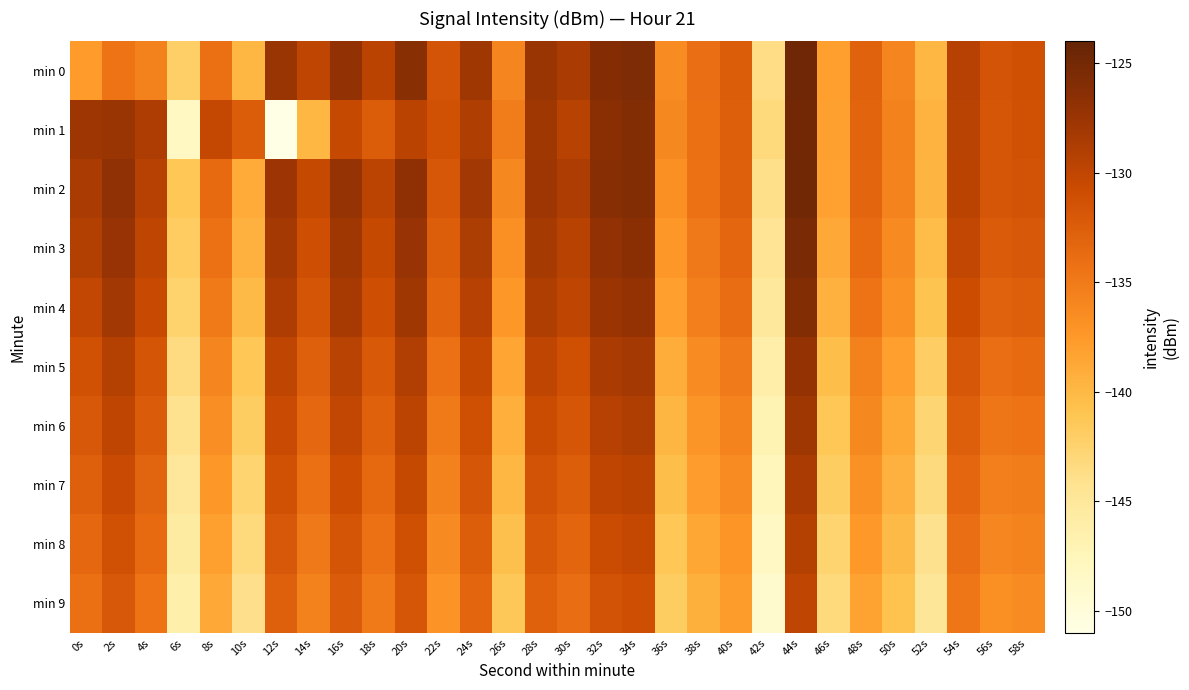

Reading left to right, extract all data points from this chart.

min 0: 0s=-137.7	2s=-134.4	4s=-135.5	6s=-142.1	8s=-134.1	10s=-139.9	12s=-127.4	14s=-130.0	16s=-127.0	18s=-129.6	20s=-126.4	22s=-131.5	24s=-127.9	26s=-136.0	28s=-127.4	30s=-128.5	32s=-126.0	34s=-125.7	36s=-136.6	38s=-134.0	40s=-132.3	42s=-143.6	44s=-124.7	46s=-137.9	48s=-132.9	50s=-135.9	52s=-139.9	54s=-129.3	56s=-131.6	58s=-131.2
min 1: 0s=-127.7	2s=-127.5	4s=-128.7	6s=-148.2	8s=-130.3	10s=-132.4	12s=-151.0	14s=-139.9	16s=-130.4	18s=-132.4	20s=-129.6	22s=-131.2	24s=-128.9	26s=-135.1	28s=-127.8	30s=-129.4	32s=-126.5	34s=-125.9	36s=-136.2	38s=-134.1	40s=-132.6	42s=-143.2	44s=-124.9	46s=-138.1	48s=-133.1	50s=-135.5	52s=-139.6	54s=-129.5	56s=-131.8	58s=-131.3
min 2: 0s=-128.5	2s=-126.8	4s=-129.3	6s=-141.2	8s=-133.7	10s=-138.9	12s=-127.6	14s=-130.4	16s=-127.2	18s=-129.8	20s=-126.7	22s=-131.9	24s=-128.1	26s=-136.2	28s=-127.7	30s=-128.8	32s=-126.3	34s=-125.9	36s=-136.8	38s=-134.2	40s=-132.7	42s=-143.9	44s=-124.8	46s=-138.2	48s=-133.2	50s=-135.7	52s=-139.7	54s=-129.6	56s=-131.7	58s=-131.4
min 3: 0s=-129.1	2s=-127.3	4s=-129.9	6s=-141.8	8s=-134.3	10s=-139.5	12s=-128.2	14s=-131.0	16s=-127.8	18s=-130.4	20s=-127.3	22s=-132.5	24s=-128.7	26s=-136.8	28s=-128.3	30s=-129.4	32s=-126.9	34s=-126.5	36s=-137.4	38s=-134.8	40s=-133.3	42s=-144.5	44s=-125.4	46s=-138.8	48s=-133.8	50s=-136.3	52s=-140.3	54s=-130.2	56s=-132.3	58s=-132.0
min 4: 0s=-130.2	2s=-128.1	4s=-130.5	6s=-142.4	8s=-134.9	10s=-140.1	12s=-128.8	14s=-131.6	16s=-128.4	18s=-131.0	20s=-127.9	22s=-133.1	24s=-129.3	26s=-137.4	28s=-128.9	30s=-130.0	32s=-127.5	34s=-127.1	36s=-138.0	38s=-135.4	40s=-133.9	42s=-145.1	44s=-126.0	46s=-139.4	48s=-134.4	50s=-136.9	52s=-140.9	54s=-130.8	56s=-132.9	58s=-132.6
min 5: 0s=-131.3	2s=-129.2	4s=-131.6	6s=-143.5	8s=-136.0	10s=-141.2	12s=-129.9	14s=-132.7	16s=-129.5	18s=-132.1	20s=-129.0	22s=-134.2	24s=-130.4	26s=-138.5	28s=-130.0	30s=-131.1	32s=-128.6	34s=-128.2	36s=-139.1	38s=-136.5	40s=-135.0	42s=-146.2	44s=-127.1	46s=-140.5	48s=-135.5	50s=-138.0	52s=-142.0	54s=-131.9	56s=-134.0	58s=-133.7
min 6: 0s=-132.0	2s=-129.9	4s=-132.3	6s=-144.2	8s=-136.7	10s=-141.9	12s=-130.6	14s=-133.4	16s=-130.2	18s=-132.8	20s=-129.7	22s=-134.9	24s=-131.1	26s=-139.2	28s=-130.7	30s=-131.8	32s=-129.3	34s=-128.9	36s=-139.8	38s=-137.2	40s=-135.7	42s=-146.9	44s=-127.8	46s=-141.2	48s=-136.2	50s=-138.7	52s=-142.7	54s=-132.6	56s=-134.7	58s=-134.4
min 7: 0s=-132.7	2s=-130.6	4s=-133.0	6s=-144.9	8s=-137.4	10s=-142.6	12s=-131.3	14s=-134.1	16s=-130.9	18s=-133.5	20s=-130.4	22s=-135.6	24s=-131.8	26s=-139.9	28s=-131.4	30s=-132.5	32s=-130.0	34s=-129.6	36s=-140.5	38s=-137.9	40s=-136.4	42s=-147.6	44s=-128.5	46s=-141.9	48s=-136.9	50s=-139.4	52s=-143.4	54s=-133.3	56s=-135.4	58s=-135.1
min 8: 0s=-133.4	2s=-131.3	4s=-133.7	6s=-145.6	8s=-138.1	10s=-143.3	12s=-132.0	14s=-134.8	16s=-131.6	18s=-134.2	20s=-131.1	22s=-136.3	24s=-132.5	26s=-140.6	28s=-132.1	30s=-133.2	32s=-130.7	34s=-130.3	36s=-141.2	38s=-138.6	40s=-137.1	42s=-148.3	44s=-129.2	46s=-142.6	48s=-137.6	50s=-140.1	52s=-144.1	54s=-134.0	56s=-136.1	58s=-135.8
min 9: 0s=-134.1	2s=-132.0	4s=-134.4	6s=-146.3	8s=-138.8	10s=-144.0	12s=-132.7	14s=-135.5	16s=-132.3	18s=-134.9	20s=-131.8	22s=-137.0	24s=-133.2	26s=-141.3	28s=-132.8	30s=-133.9	32s=-131.4	34s=-131.0	36s=-141.9	38s=-139.3	40s=-137.8	42s=-149.0	44s=-129.9	46s=-143.3	48s=-138.3	50s=-140.8	52s=-144.8	54s=-134.7	56s=-136.8	58s=-136.5